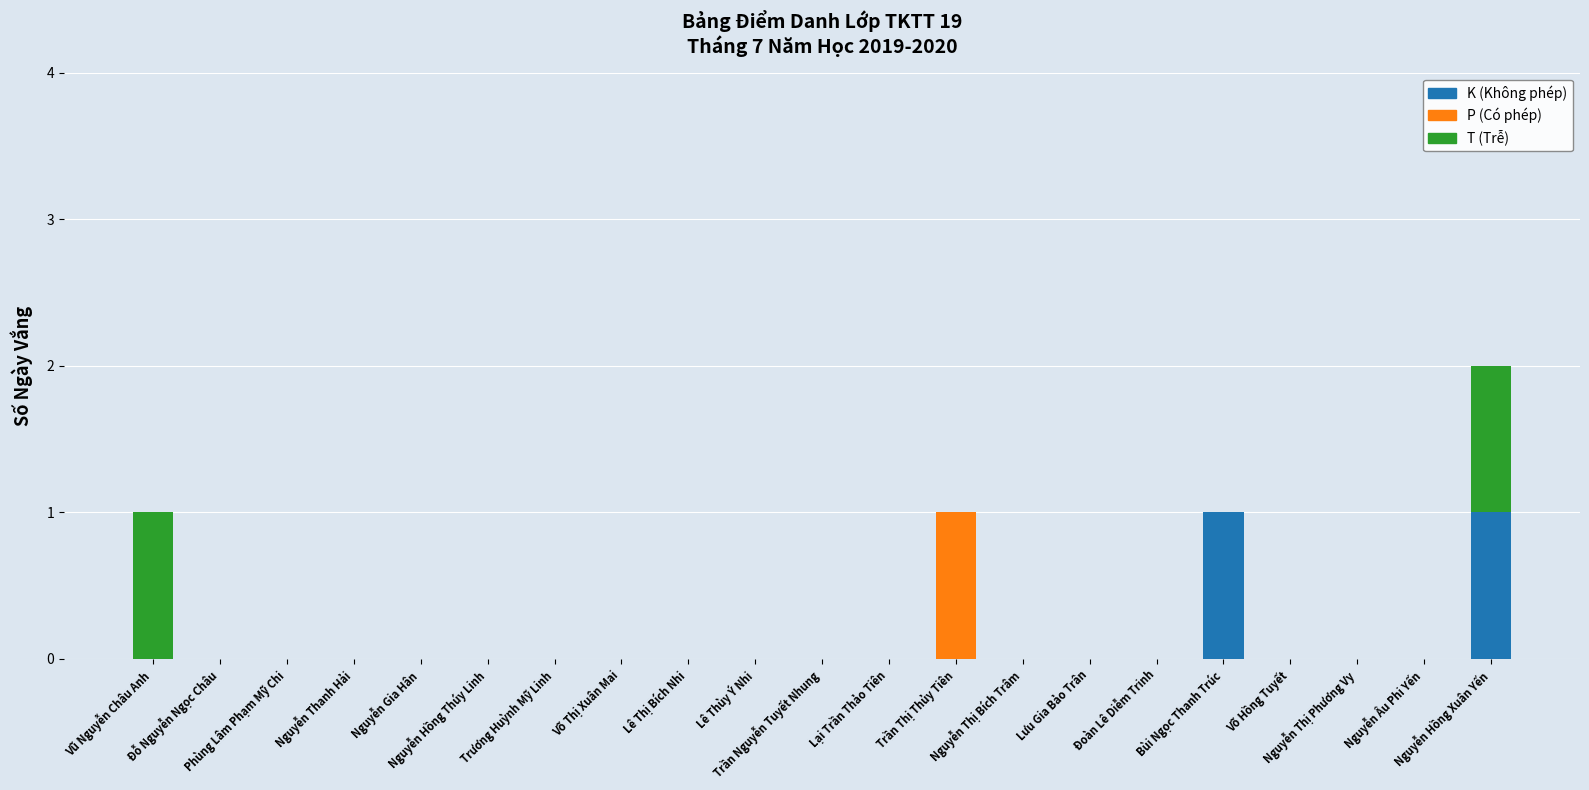

How many data points does each series have?

21